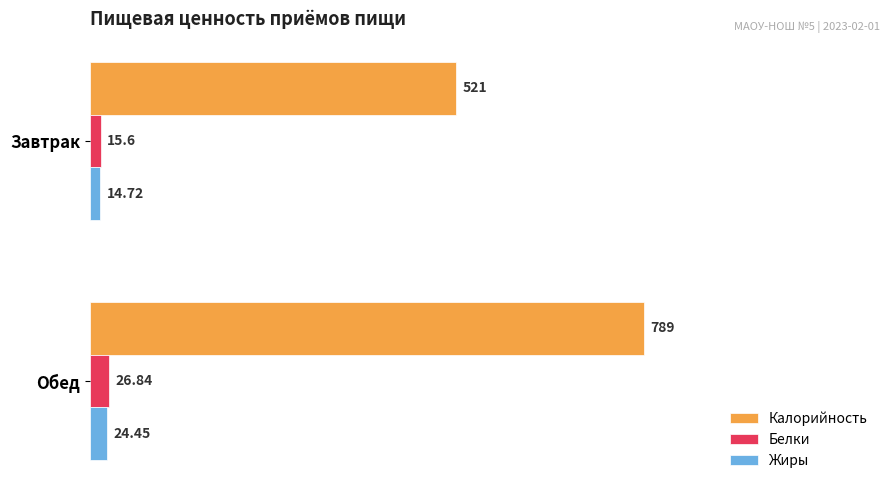

Which series has the widest spread of values?

Калорийность